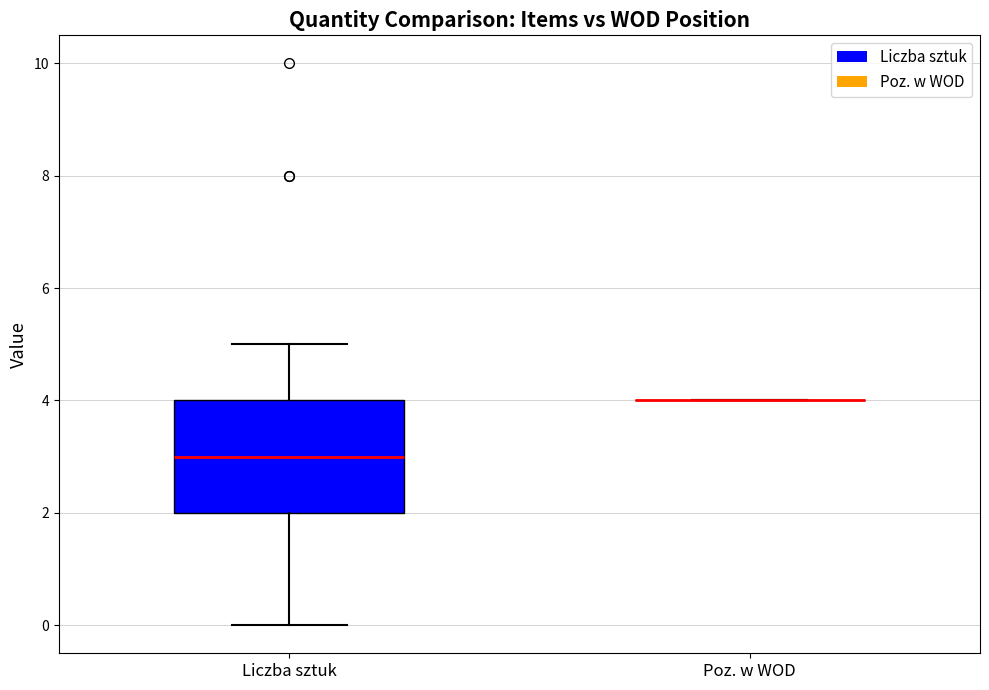

Reading left to right, transcribe this box plot: for each box, give where its median line is, the range the box spans, and where its two whiskers end, as read against the y-axis. The values are not printed on the chart, so give them approximately, as read against the axis.

Liczba sztuk: median 3, box 2 to 4, whiskers 0 to 5
Poz. w WOD: box collapsed to a line at 4, whiskers 4 to 4